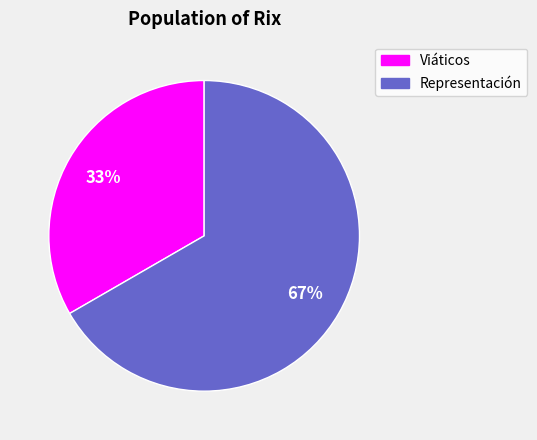

Combined, do Representación and Viáticos account for over 50%?

Yes